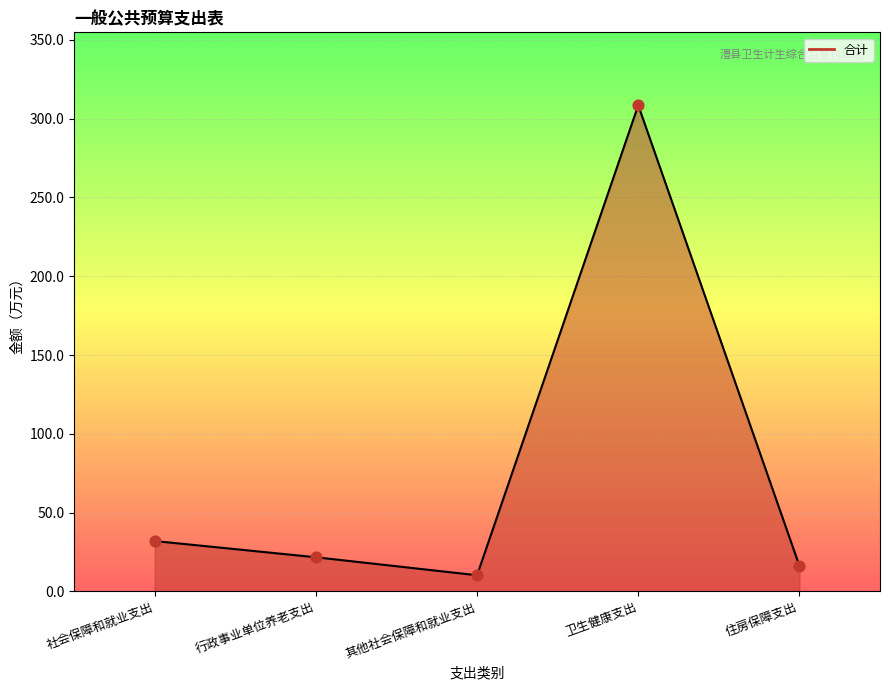

What is the change in value from 社会保障和就业支出 to 行政事业单位养老支出?

-10.3